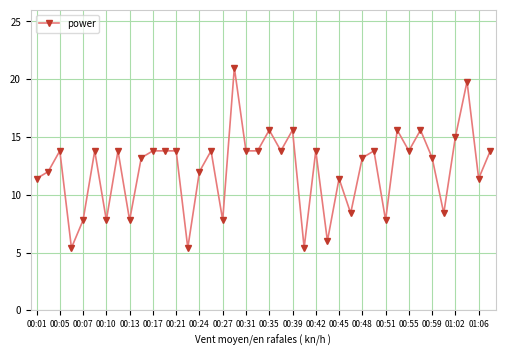

What is the difference between the second highest and minimum values?

14.4